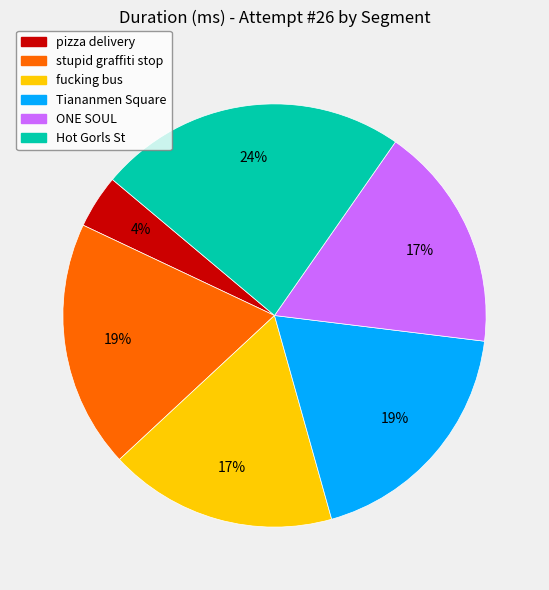

Is the sum of Tiananmen Square and stupid graffiti stop greater than half?

No